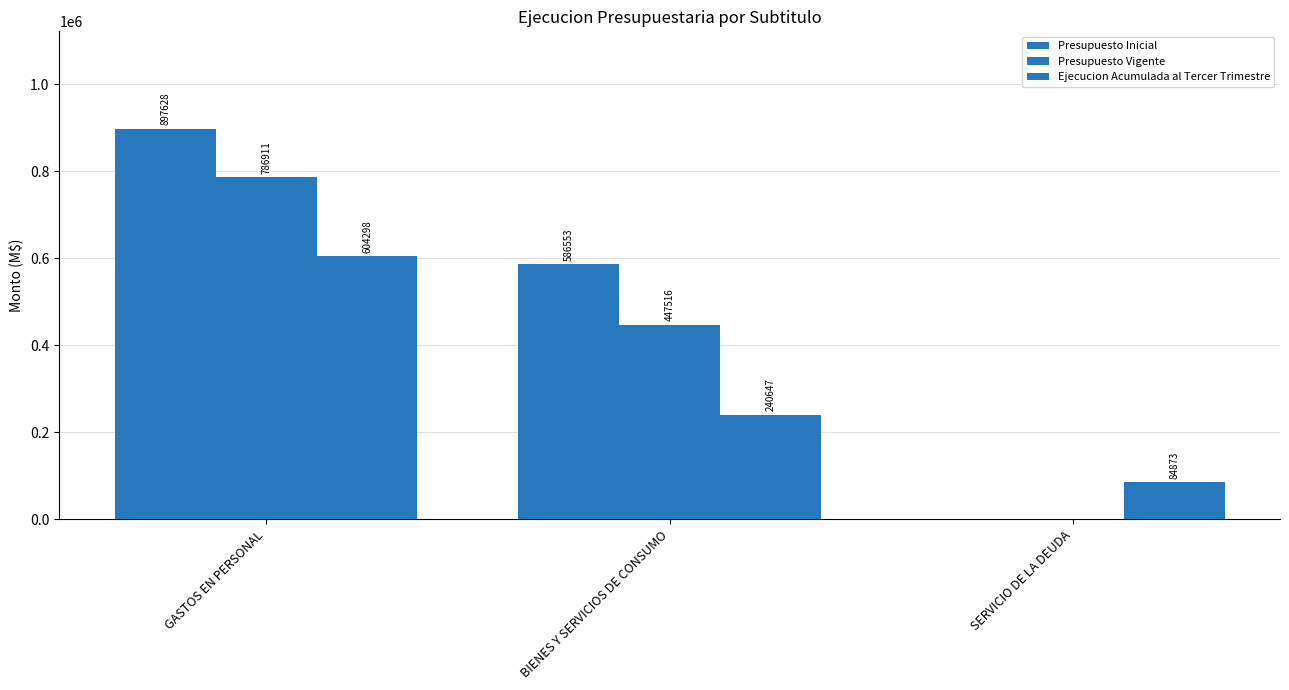

The value of Ejecucion Acumulada al Tercer Trimestre at BIENES Y SERVICIOS DE CONSUMO is 240647. True or false?

True